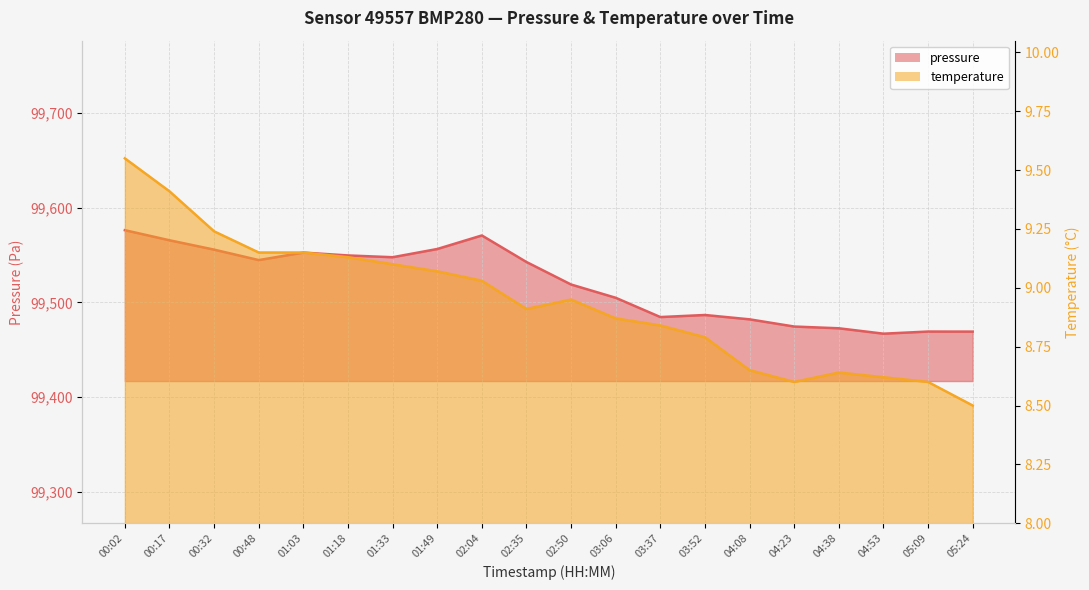

Does the chart have visible grid lines?

Yes